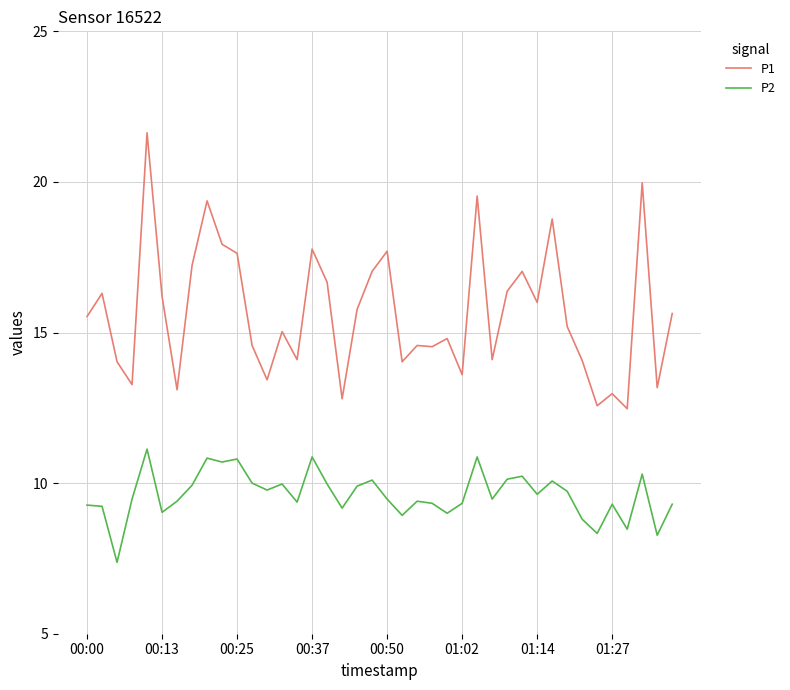

What is the greatest value displayed?

21.6